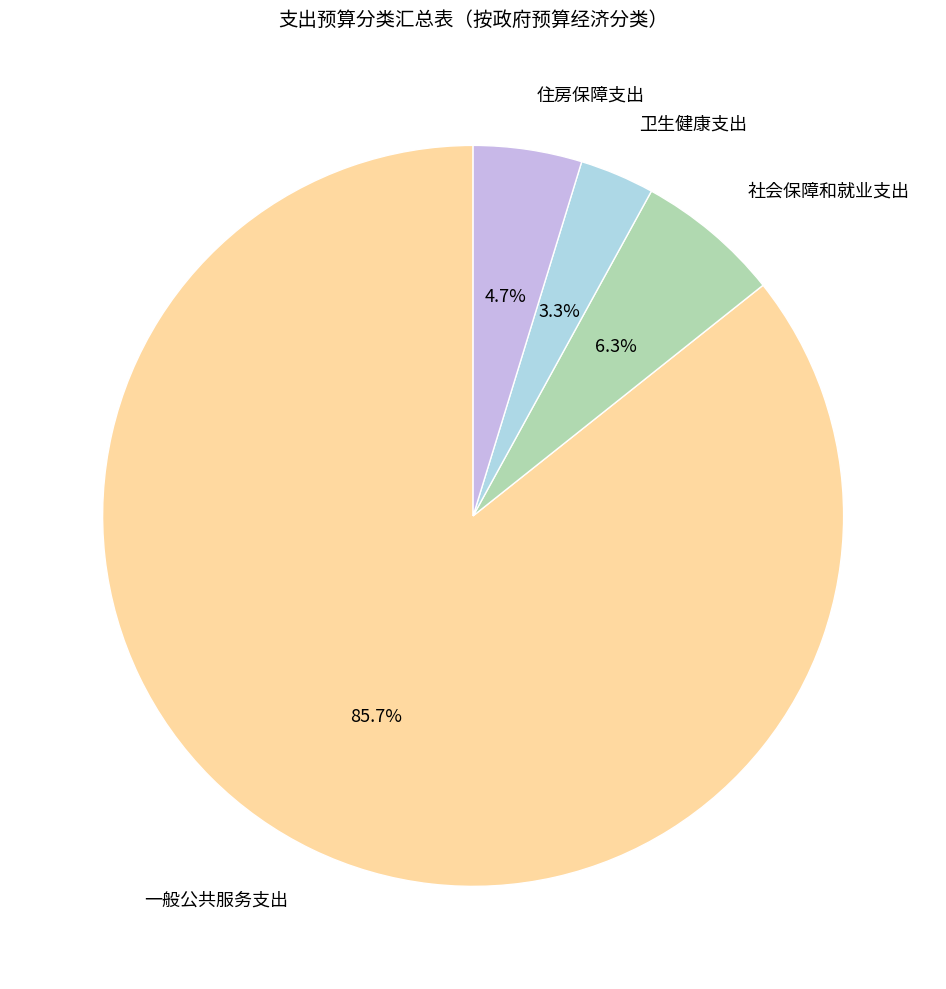

How many segments does this pie chart have?

4